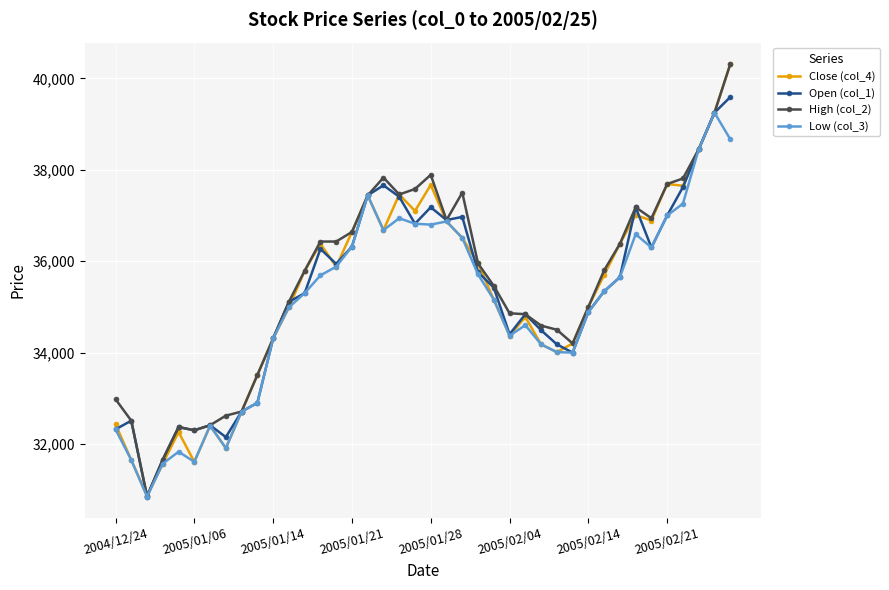

What is the maximum value for Open (col_1)?

39590